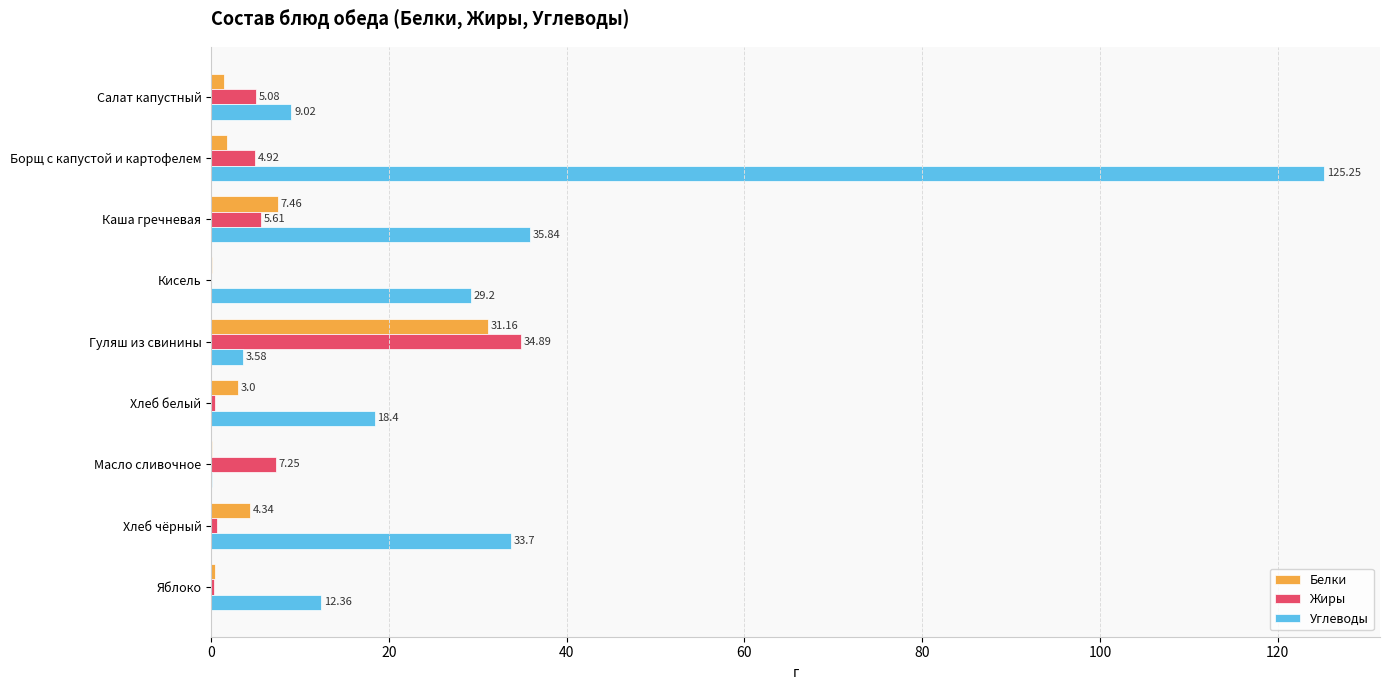

Which series has the widest spread of values?

Углеводы